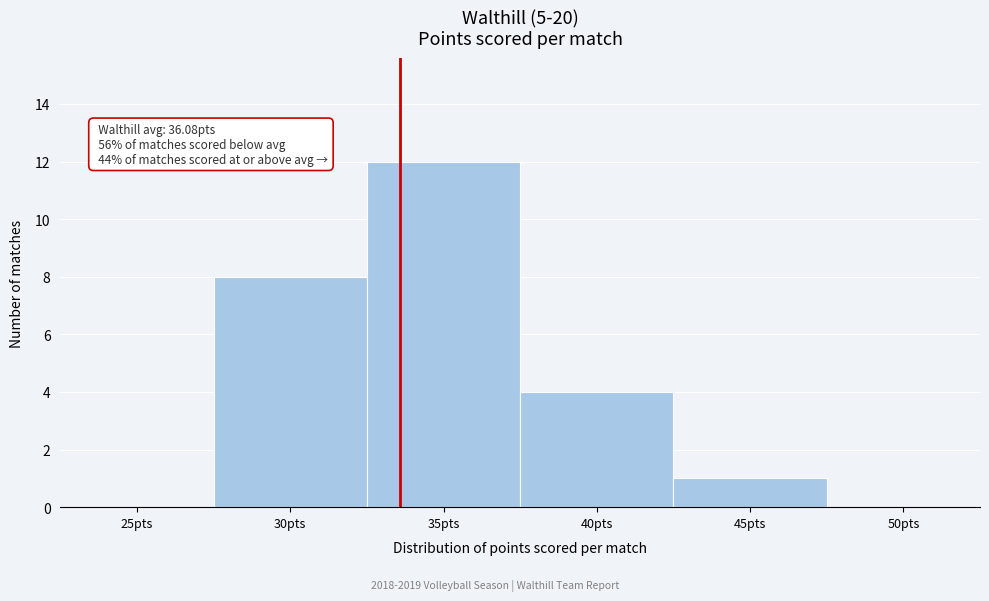

Reading left to right, what are all the values shown in this chart?

25pts=0	30pts=8	35pts=12	40pts=4	45pts=1	50pts=0